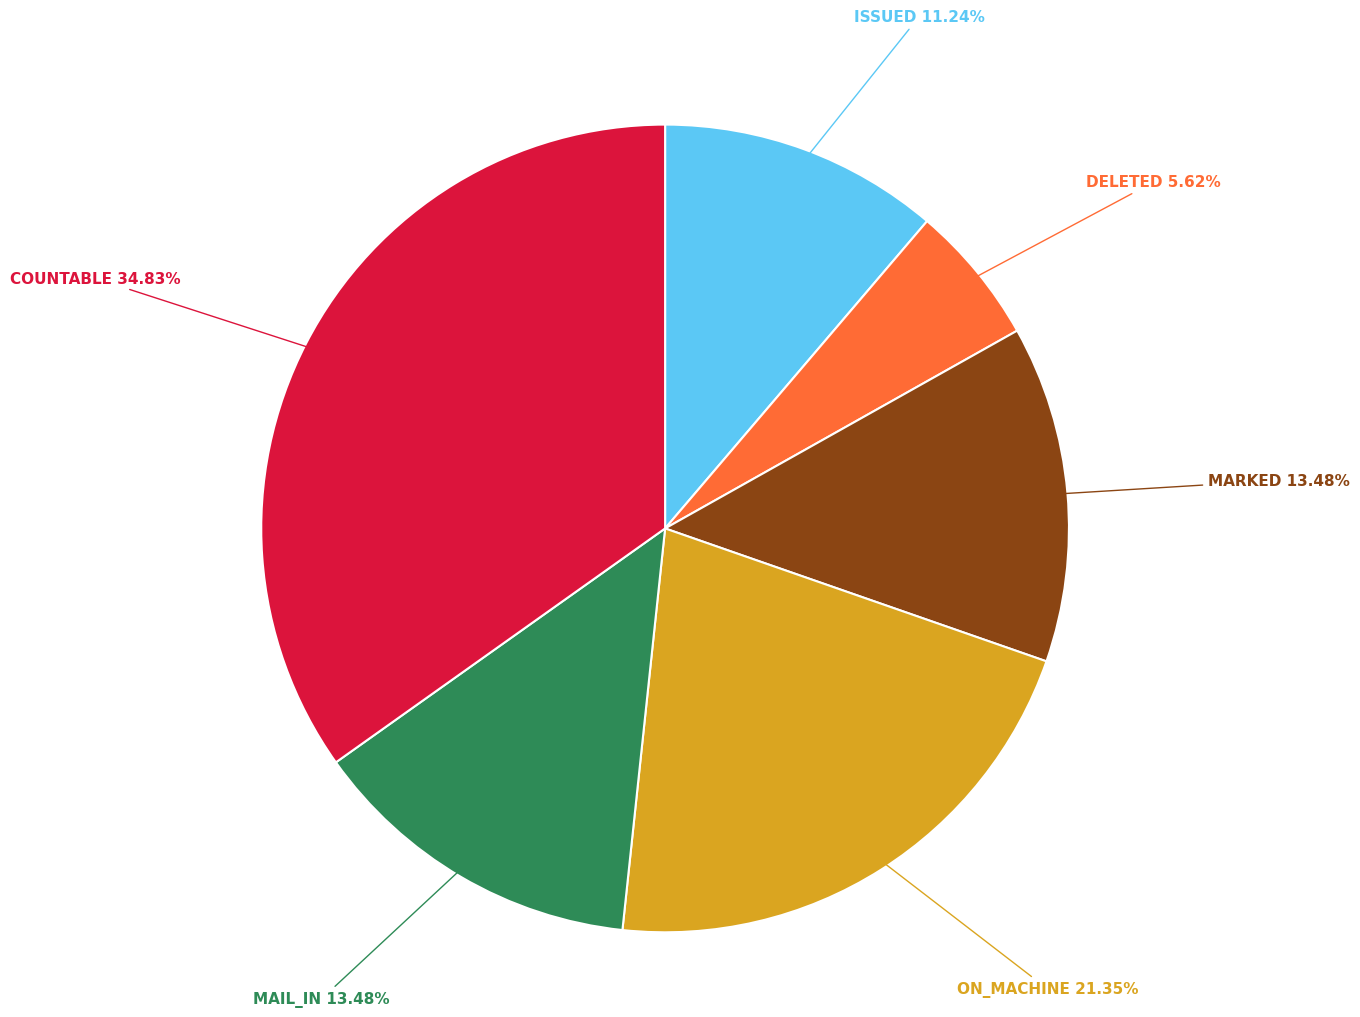

How many slices are in this pie chart?

6